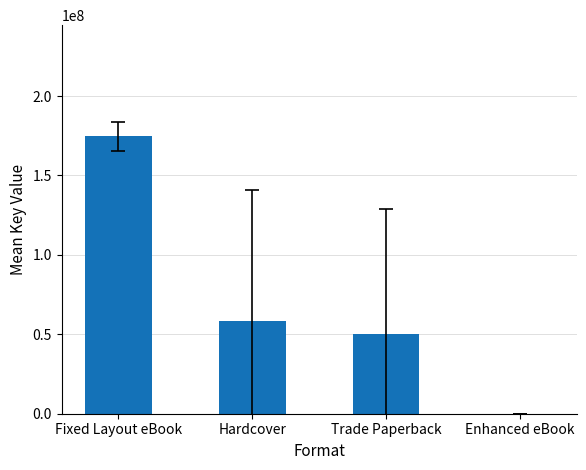

What is the ratio of the value at Fixed Layout eBook to the value at Enhanced eBook?

25117.9